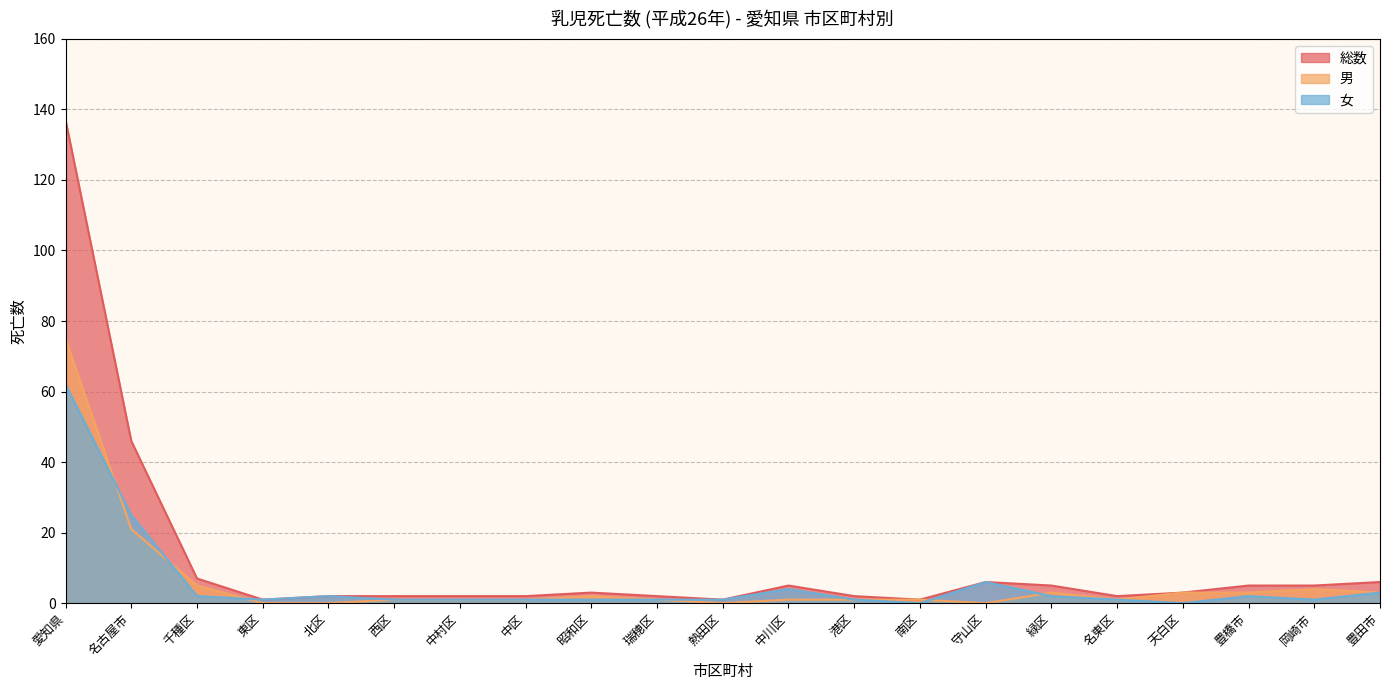

Reading right to left, transcribe all the data shown in this chart.

総数: 6	5	5	3	2	5	6	1	2	5	1	2	3	2	2	2	2	1	7	46	137
男: 3	4	3	3	1	3	0	1	1	1	0	1	2	1	1	1	0	0	5	21	75
女: 3	1	2	0	1	2	6	0	1	4	1	1	1	1	1	1	2	1	2	25	62